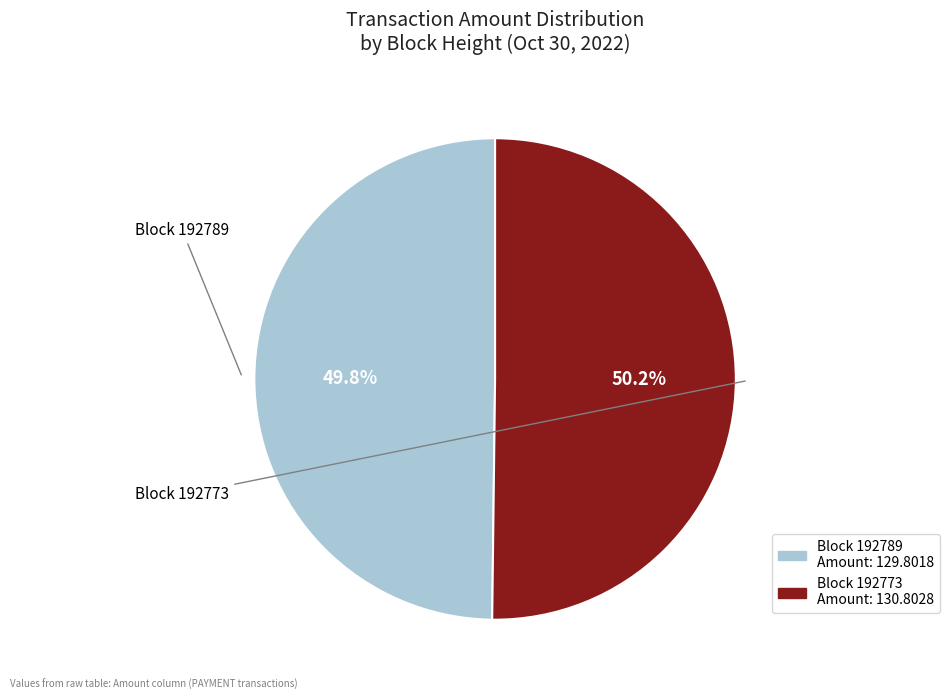

Count the number of slices in the pie.

2